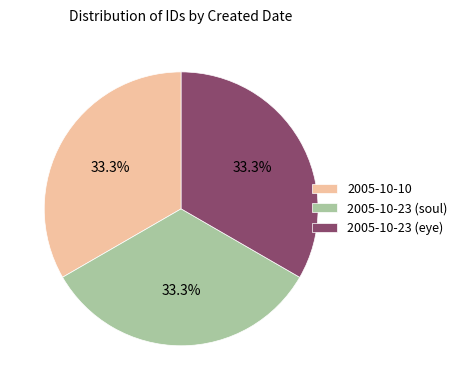

How many slices are in this pie chart?

3